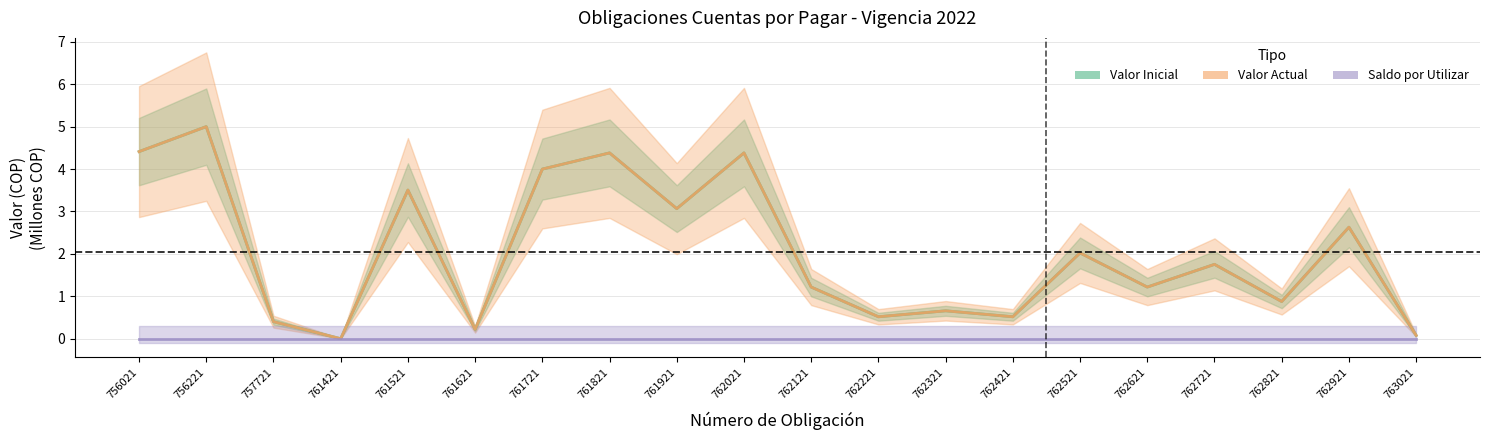

True or false: Valor Inicial and Valor Actual cross at least once.

False